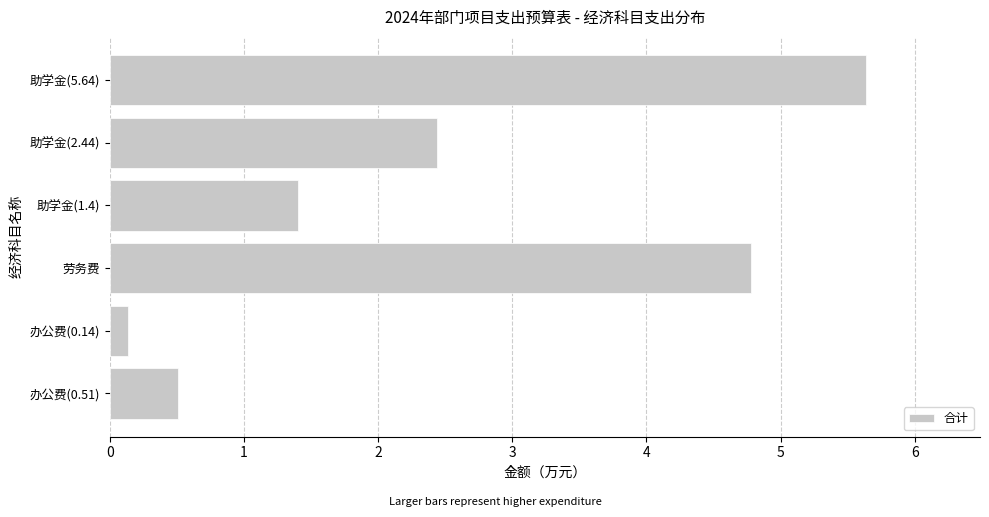

Where is the data nearest to the value 2?

助学金(2.44)